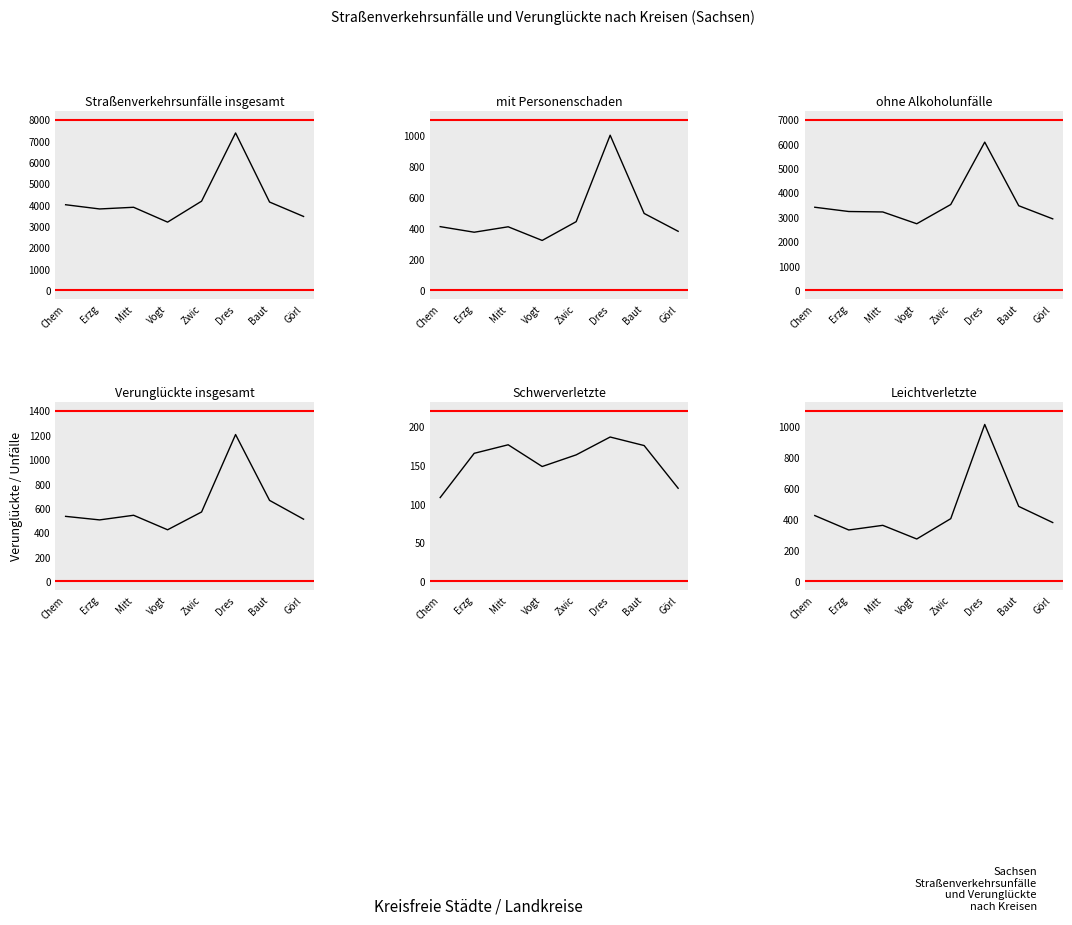

Which series changed the most between Zwic and Dres?

Straßenverkehrsunfälle insgesamt